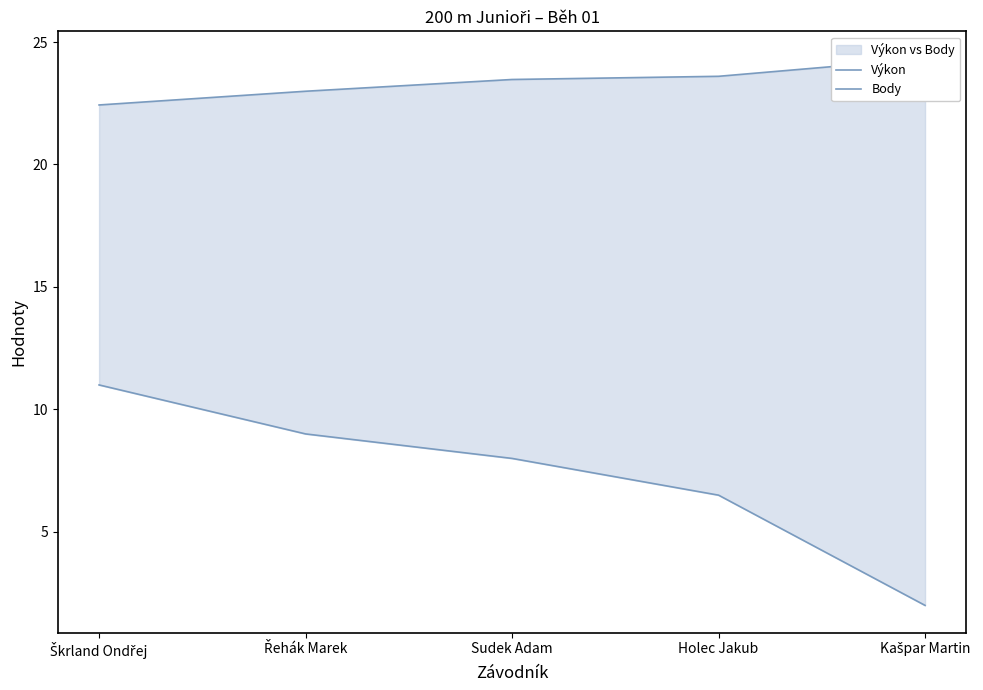

True or false: Výkon and Body cross at least once.

False